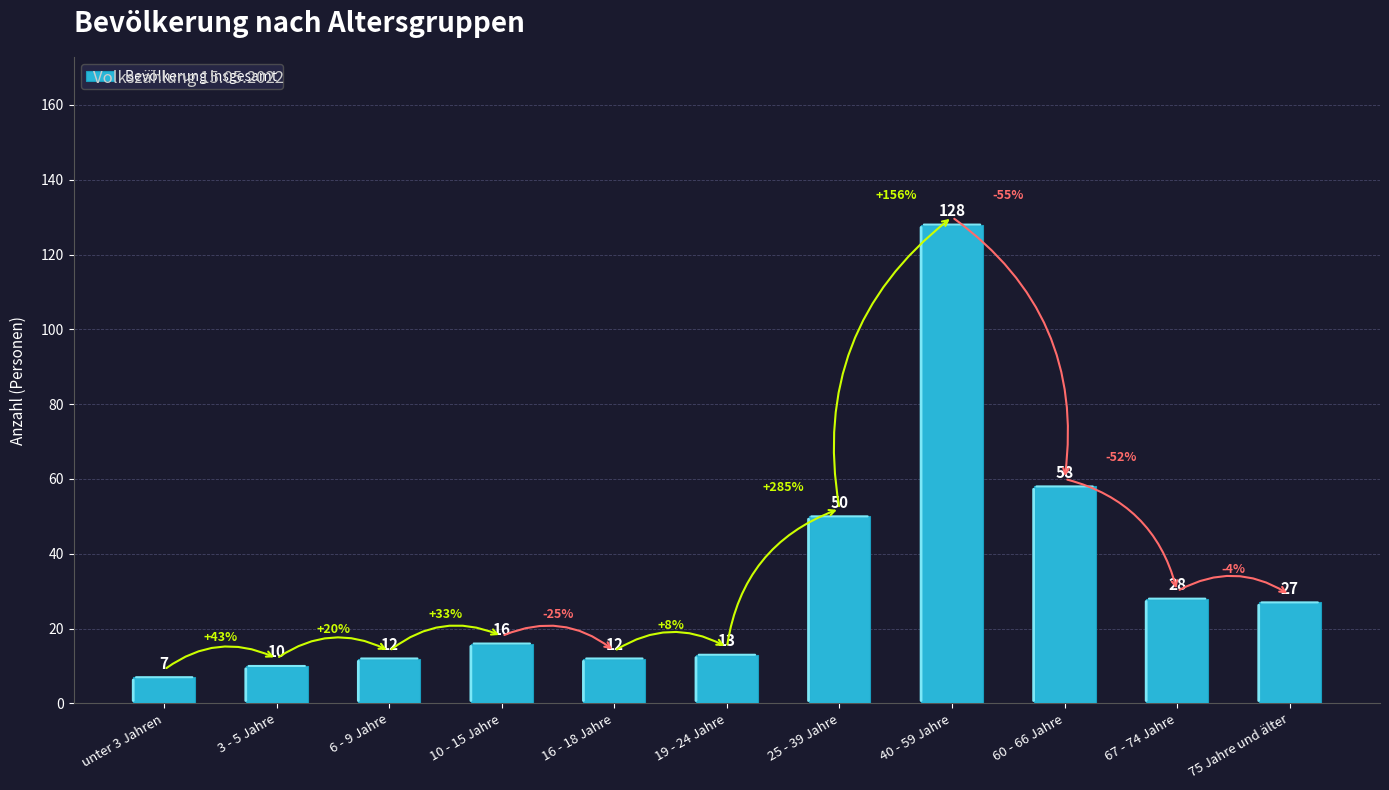

The value at 10 - 15 Jahre is 25. True or false?

False